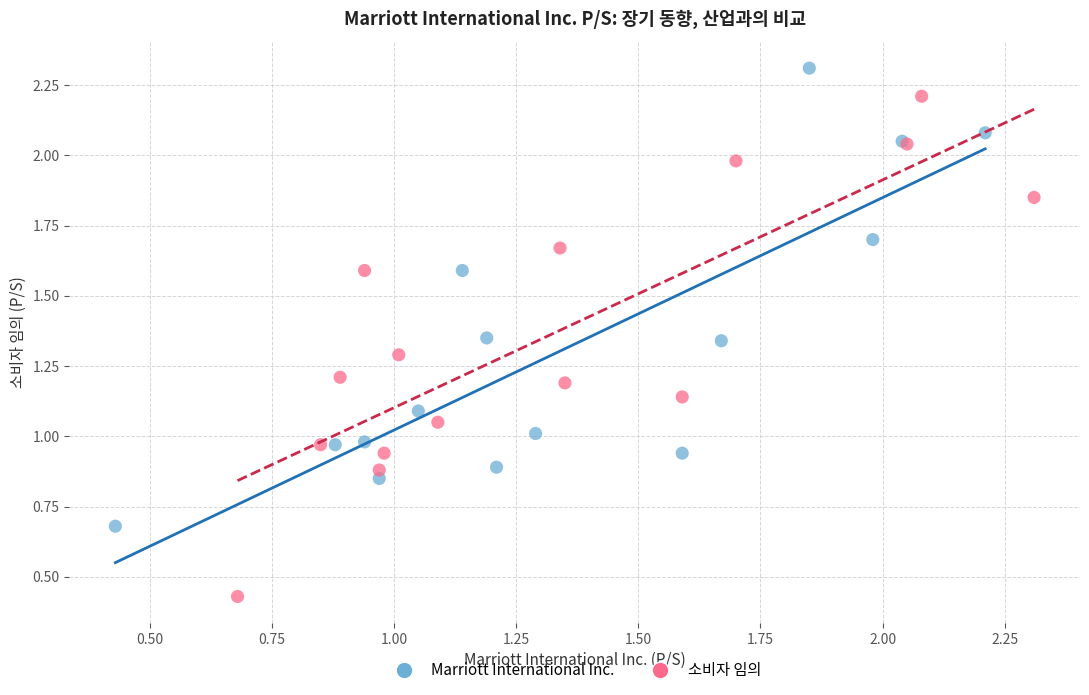

Which series reaches the maximum Y coordinate?

Marriott International Inc.